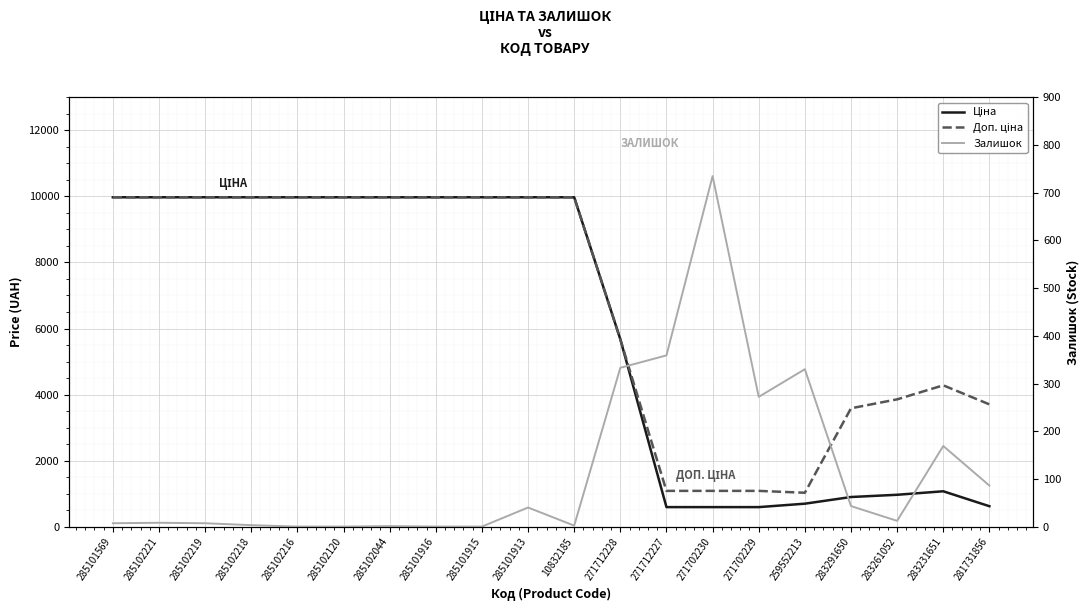

How many lines are shown in the chart?

3